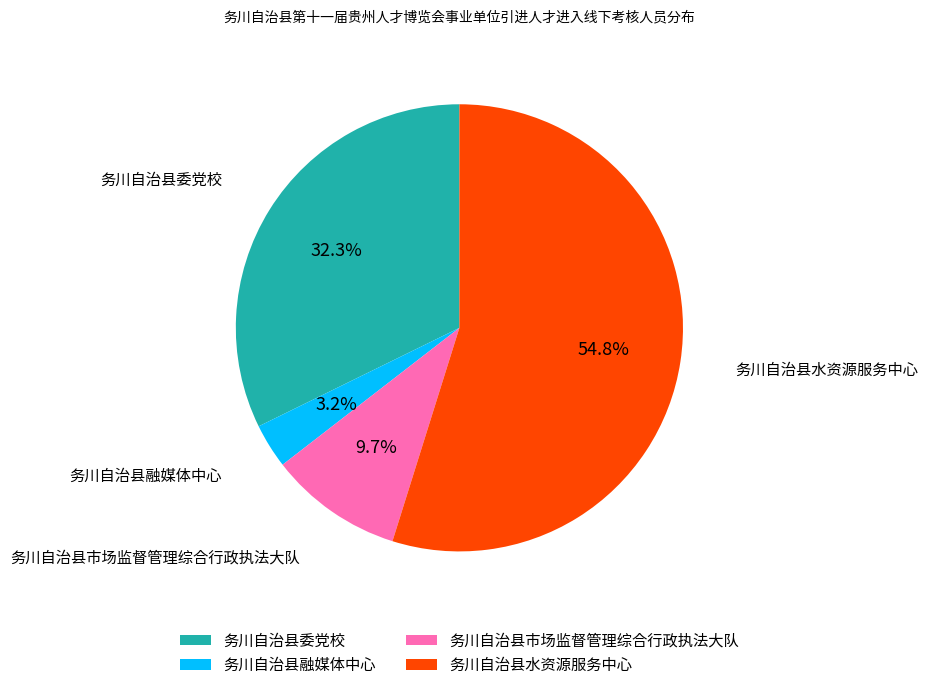

Which category has the smallest portion of the pie?

务川自治县融媒体中心